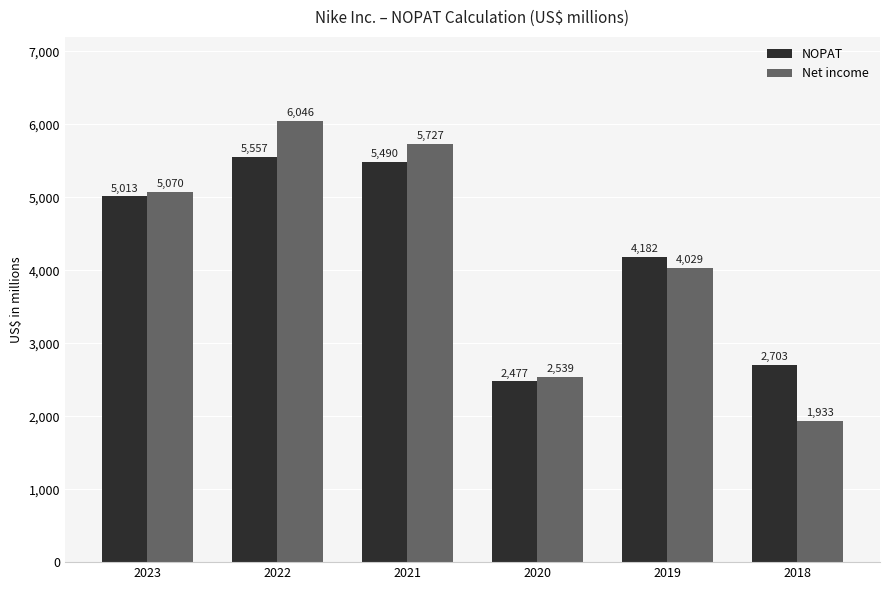

Which category has the highest value across all series?

2022